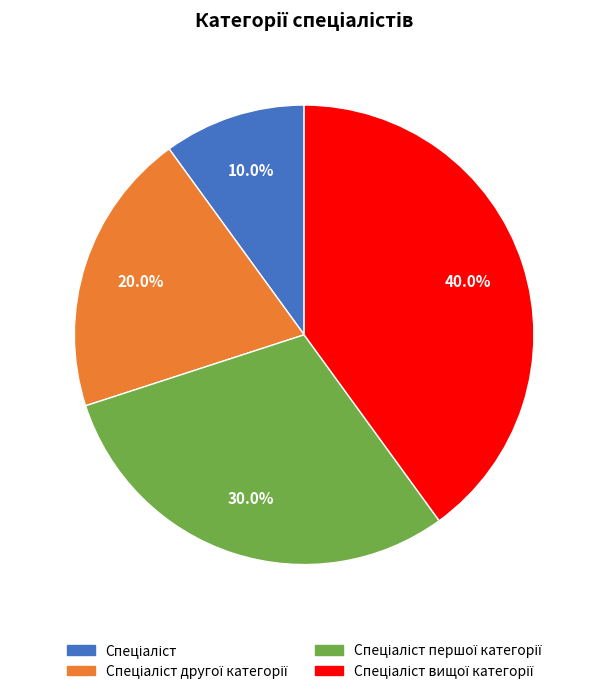

Does any single category account for the majority?

No